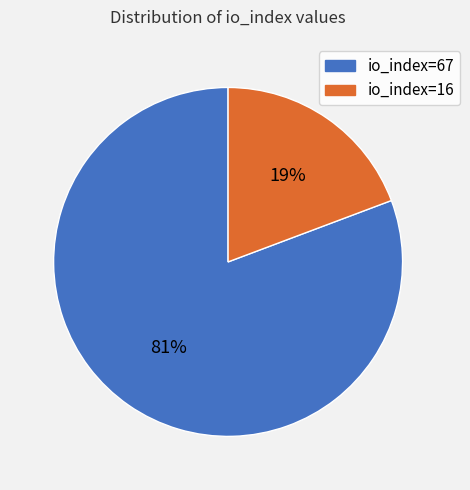

Combined, do io_index=67 and io_index=16 account for over 50%?

Yes